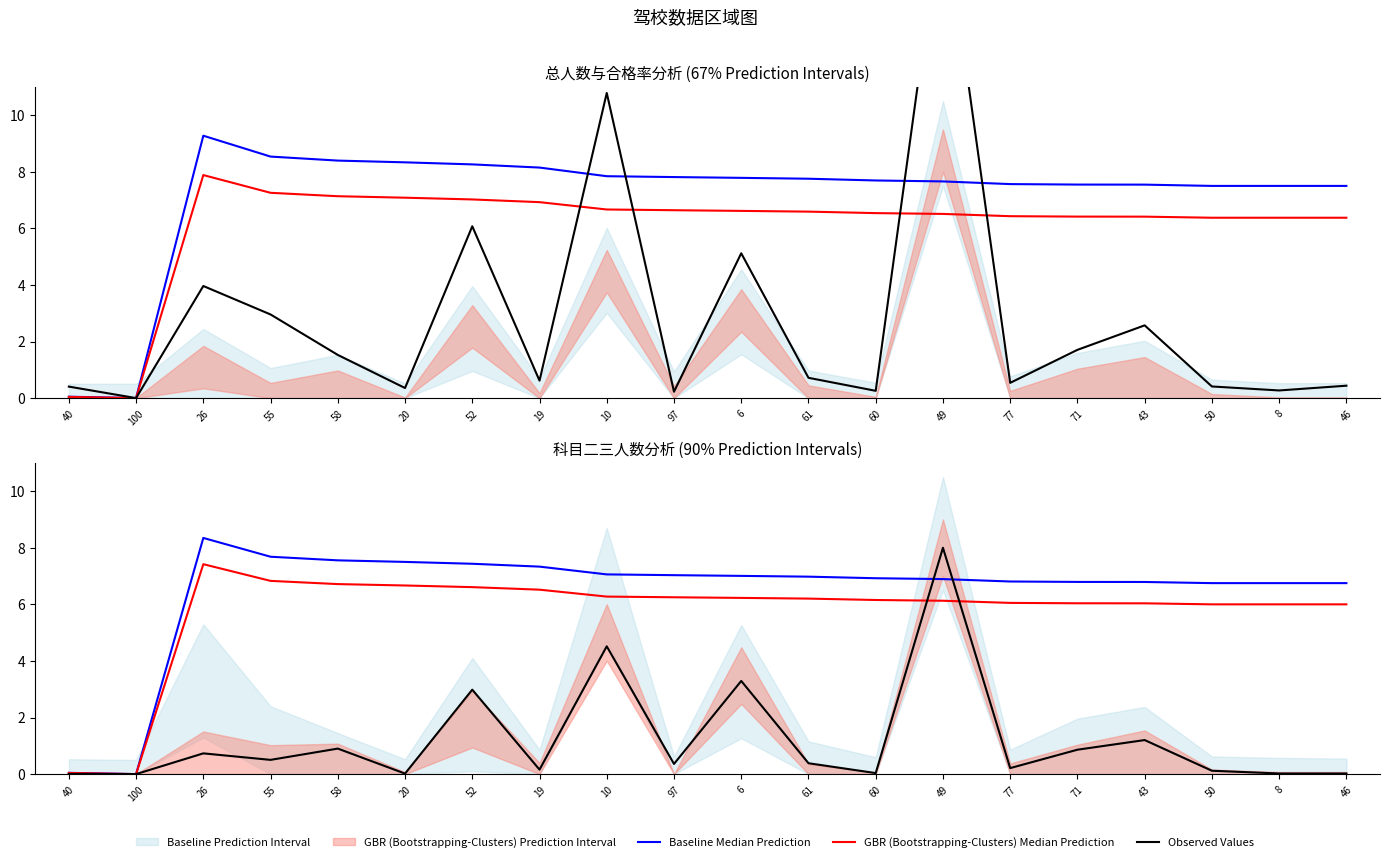

Is it true that GBR (Bootstrapping-Clusters) Median Prediction equals 1.8 at 46?

False